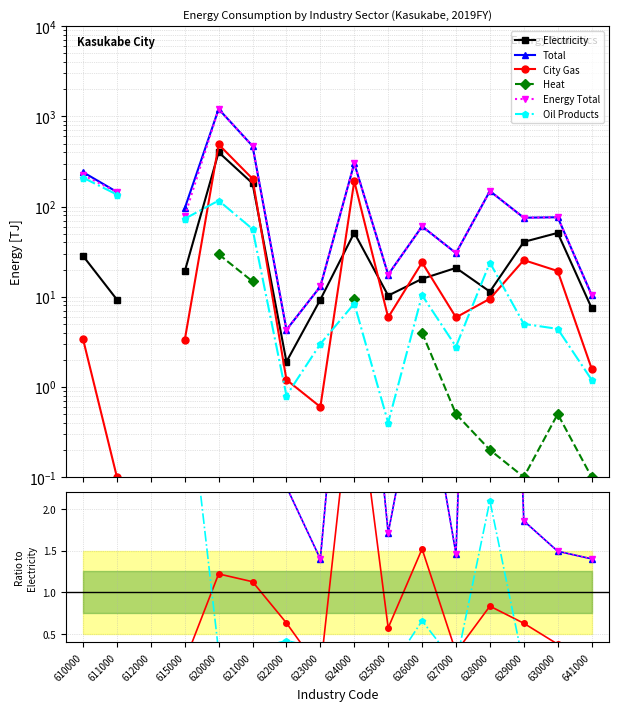

At which label is Electricity closest to 201?

621000